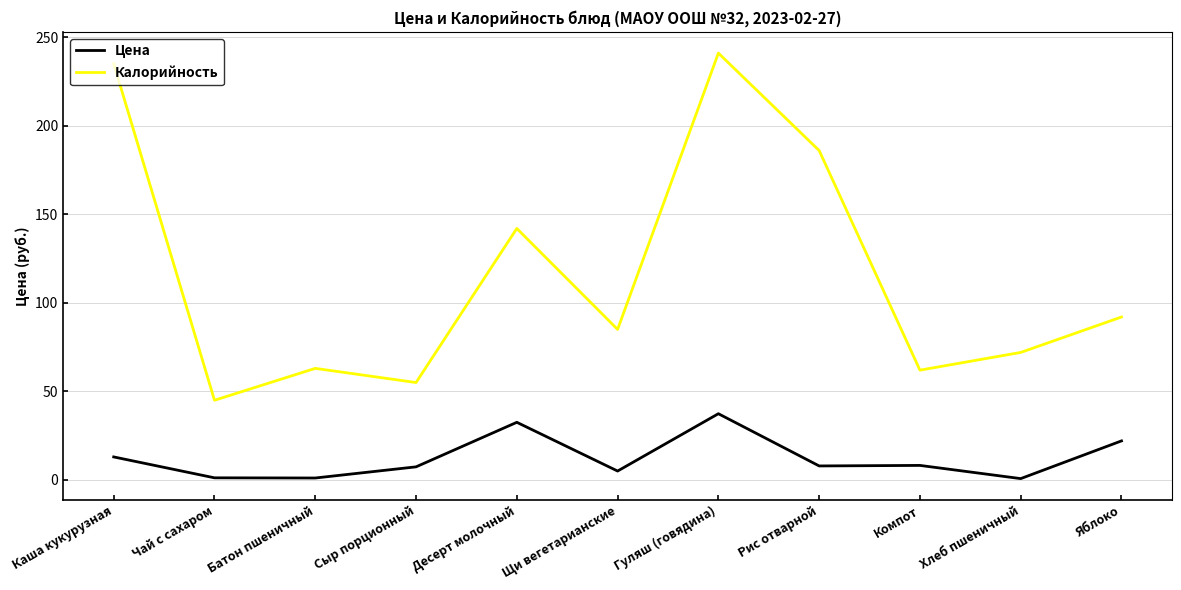

Is the value of Цена at Компот greater than the value of Калорийность at Чай с сахаром?

No